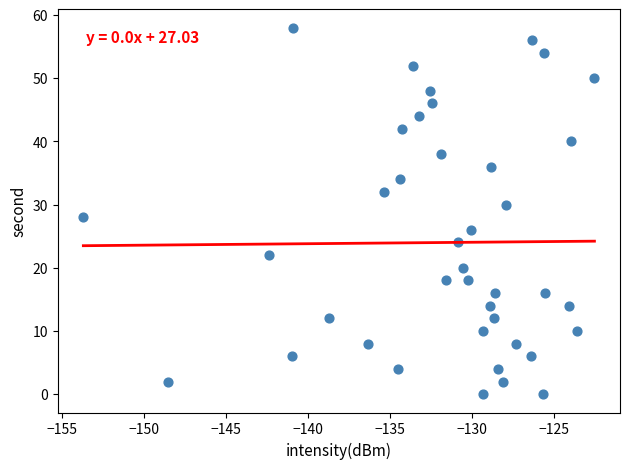

What is the range of Y values (max minus min)?

58